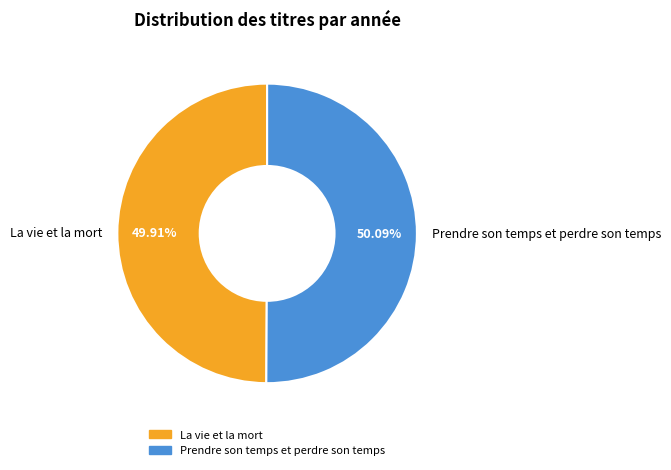

How many segments does this pie chart have?

2